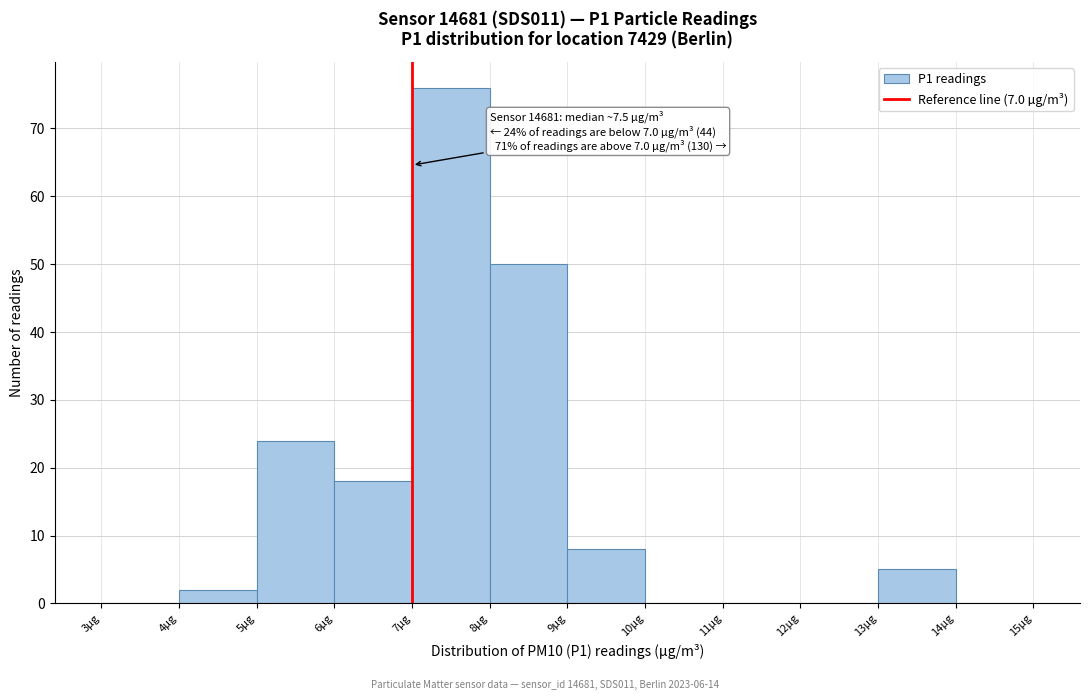

Which range on the x-axis has the tallest bar?

7 to 8